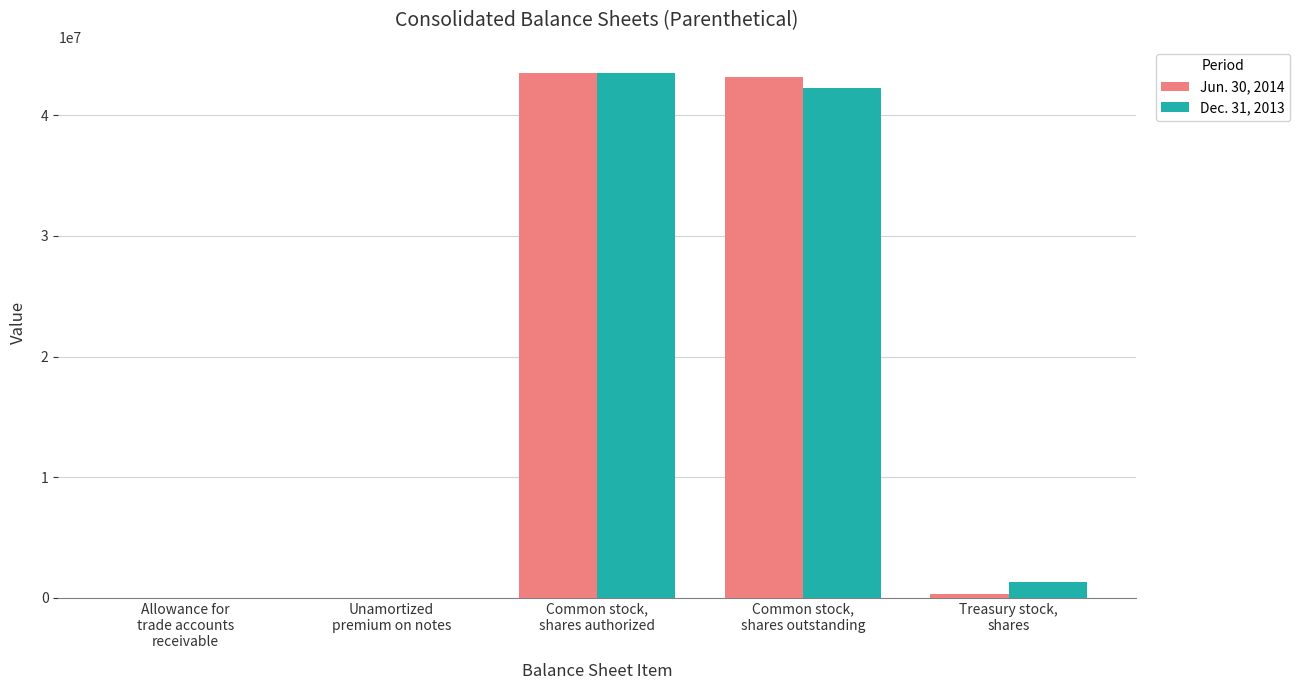

How many distinct data groups are displayed?

2